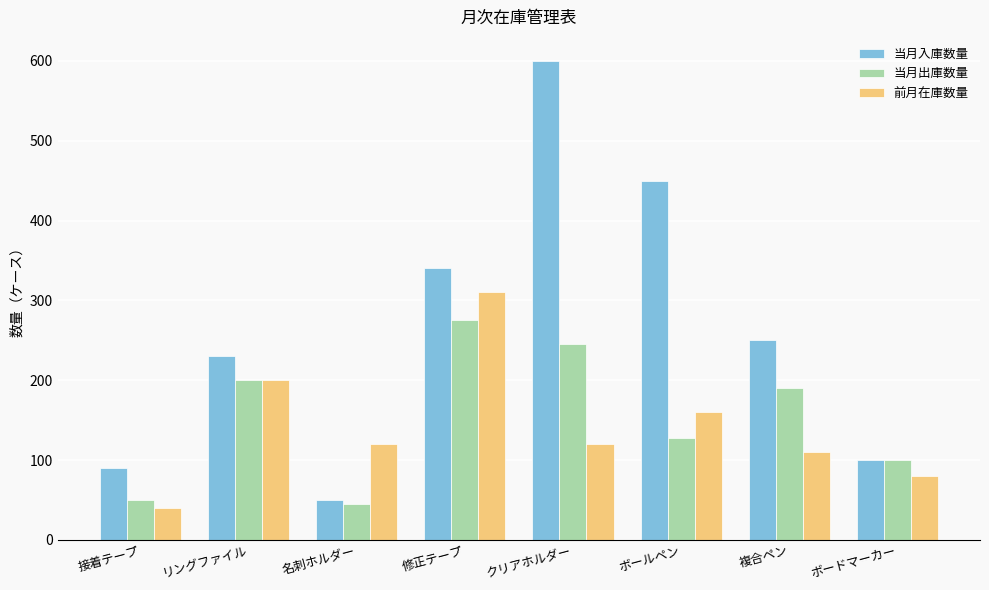

The value of 当月出庫数量 at 複合ペン is 190. True or false?

True